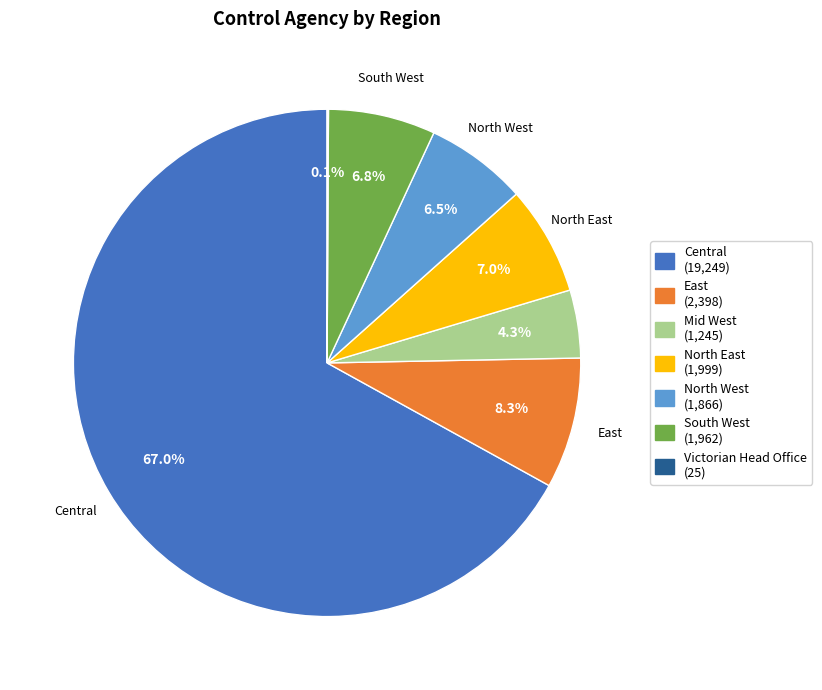

Does Mid West account for over 50% of the chart?

No